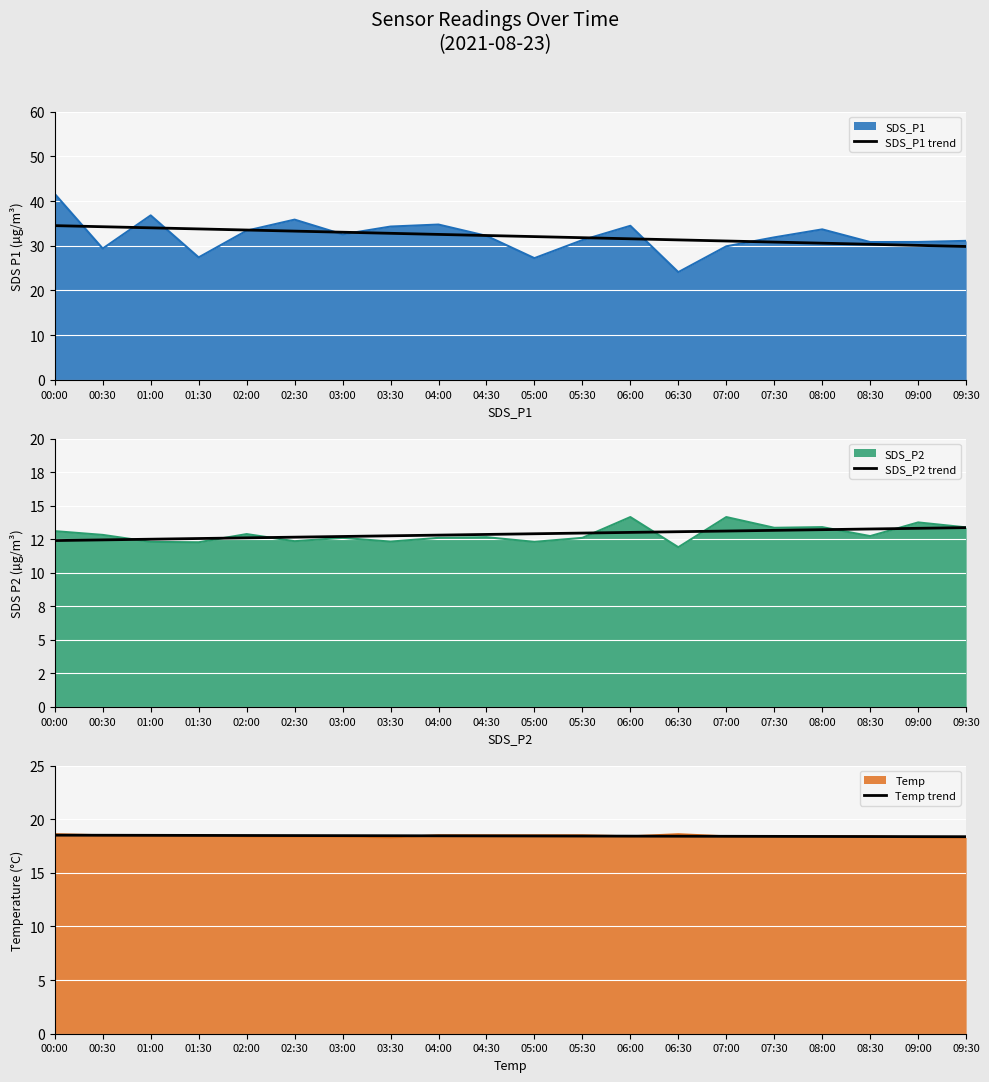

Which series has the largest total across all categories?

SDS_P1 trend